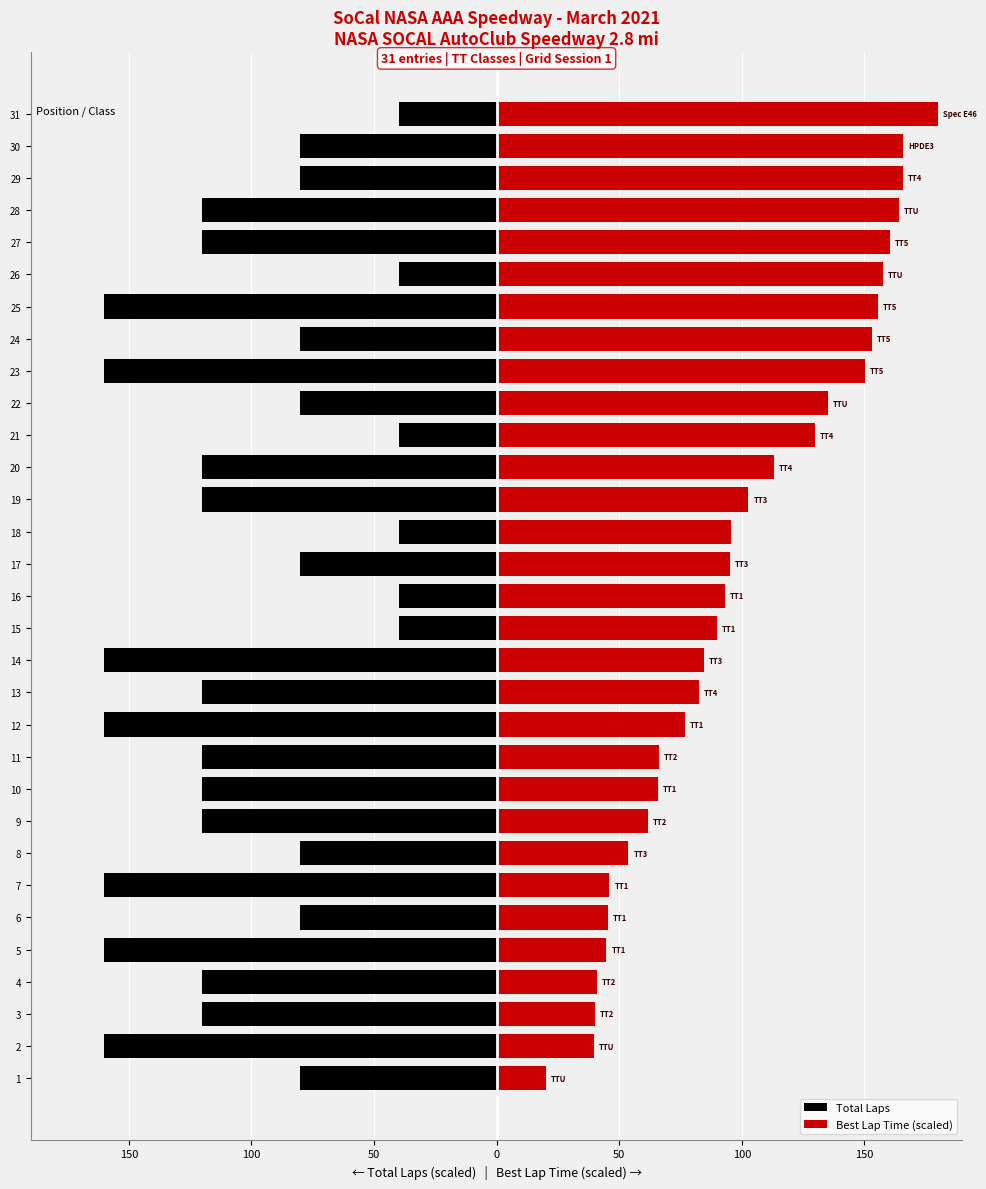

Does the chart contain stacked bars?

No